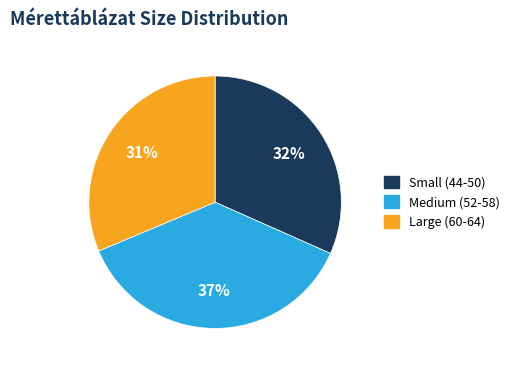

Combined, do Small (44-50) and Medium (52-58) account for over 50%?

Yes